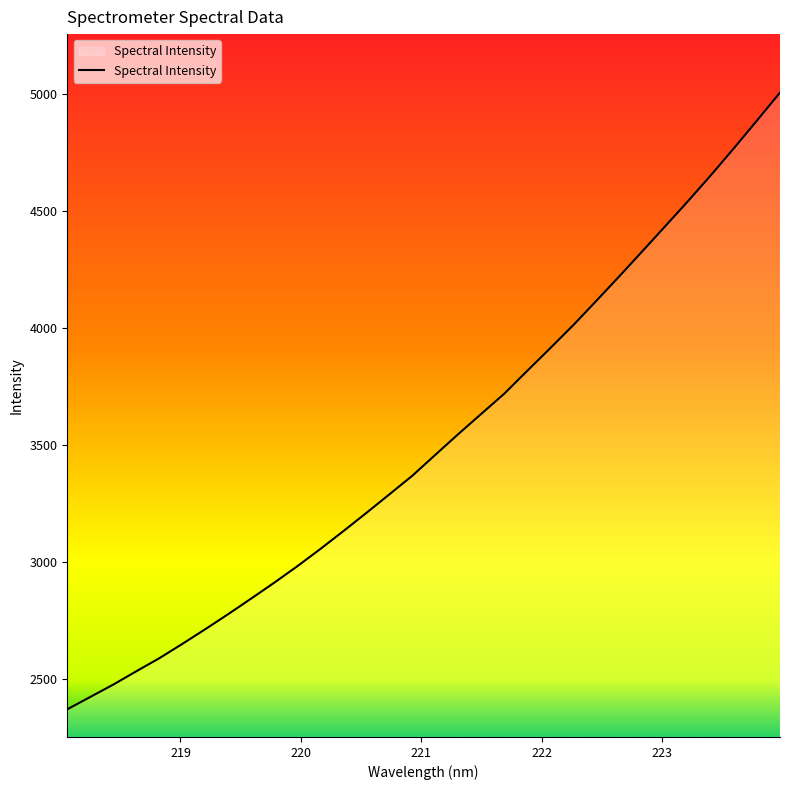

What is the greatest value displayed?

5007.6